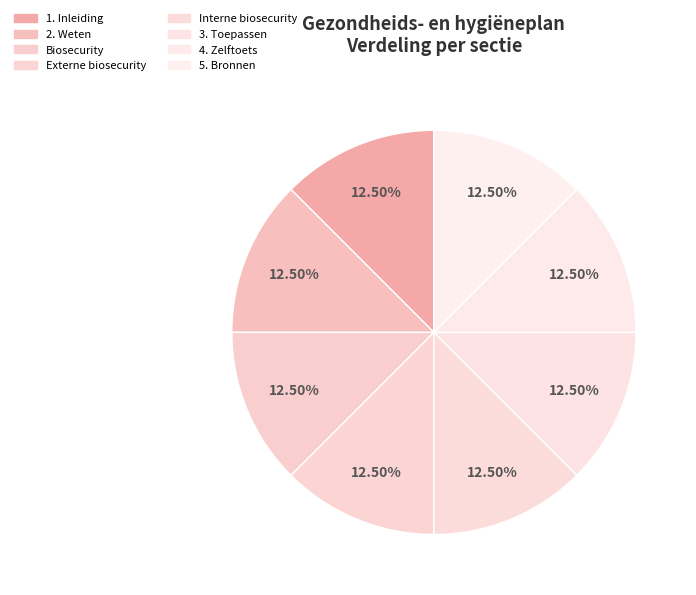

How many segments does this pie chart have?

8